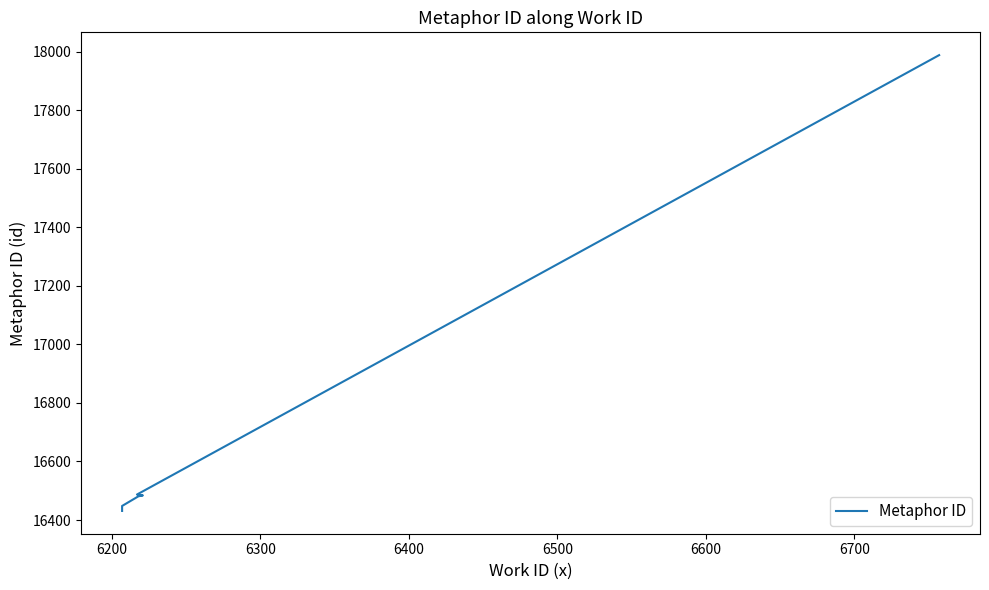

What is the ratio of the value at 6700 to the value at 6300?

1.1